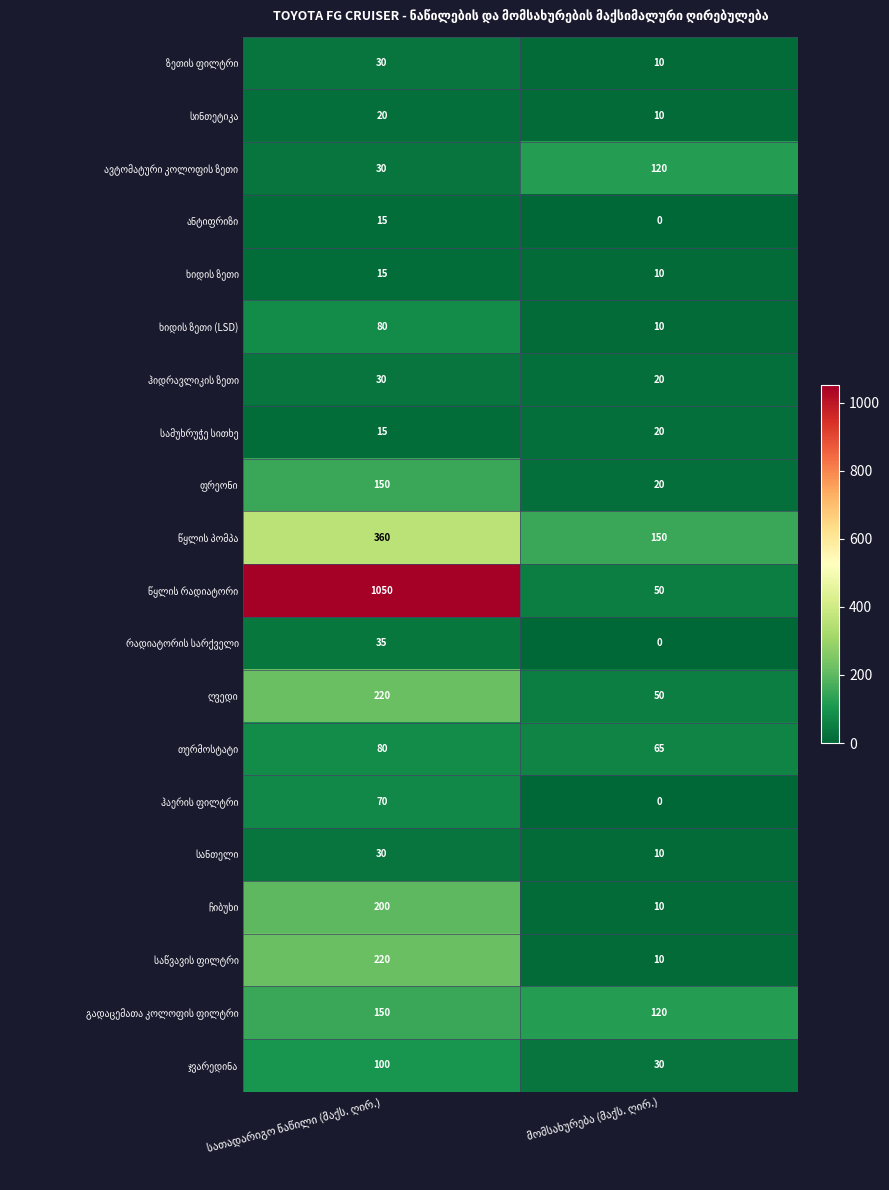

At how many categories does at least one series exceed 772?

1